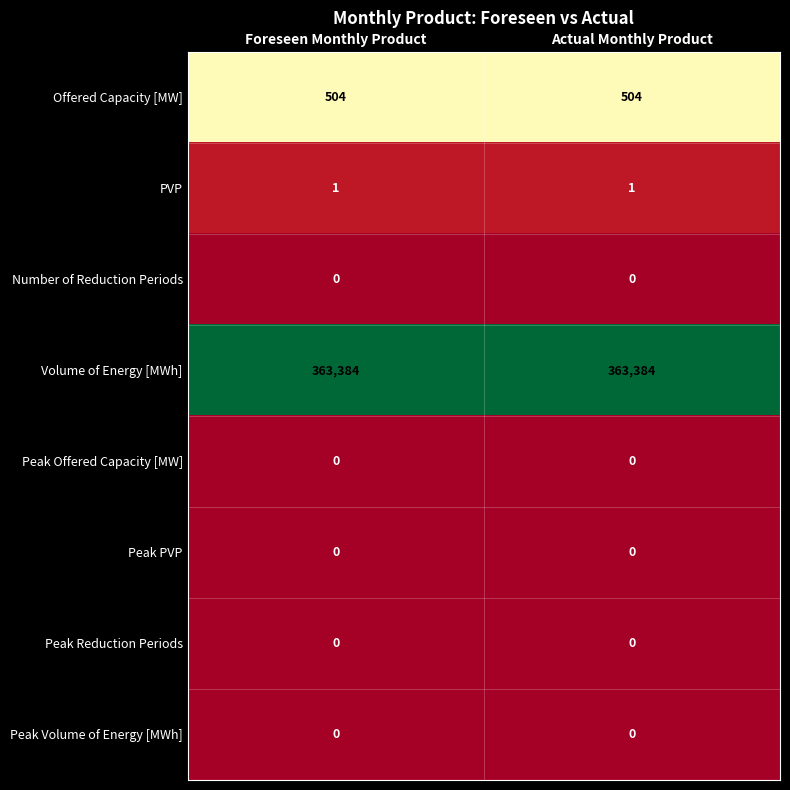

Which series has the largest total across all categories?

Volume of Energy [MWh]